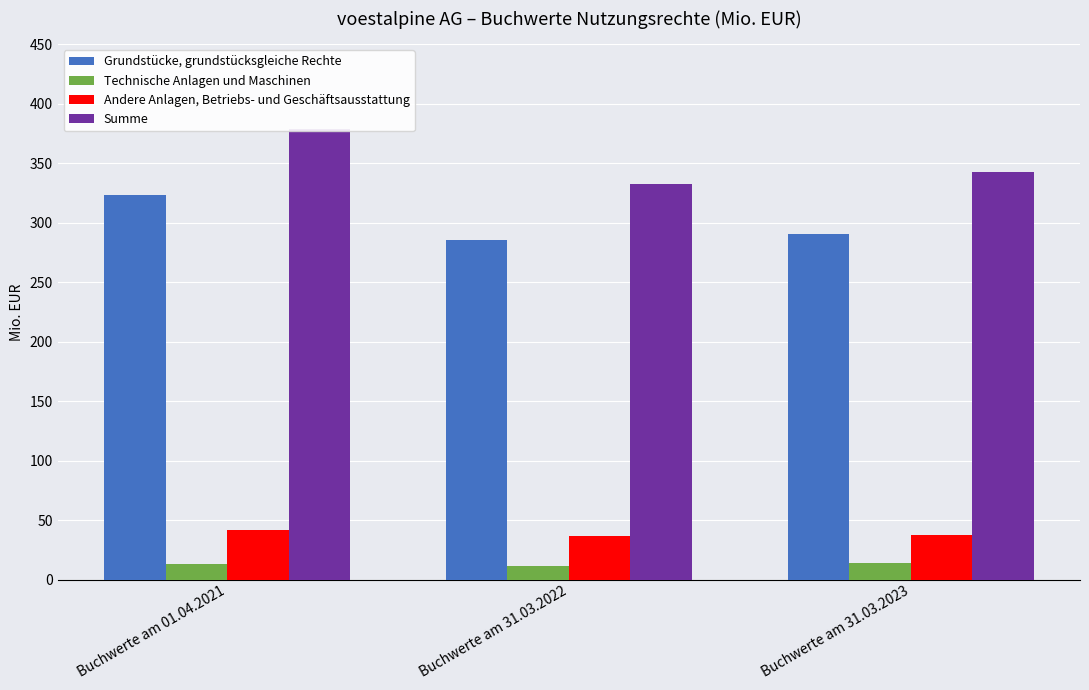

What position from the right is Buchwerte am 01.04.2021?

3